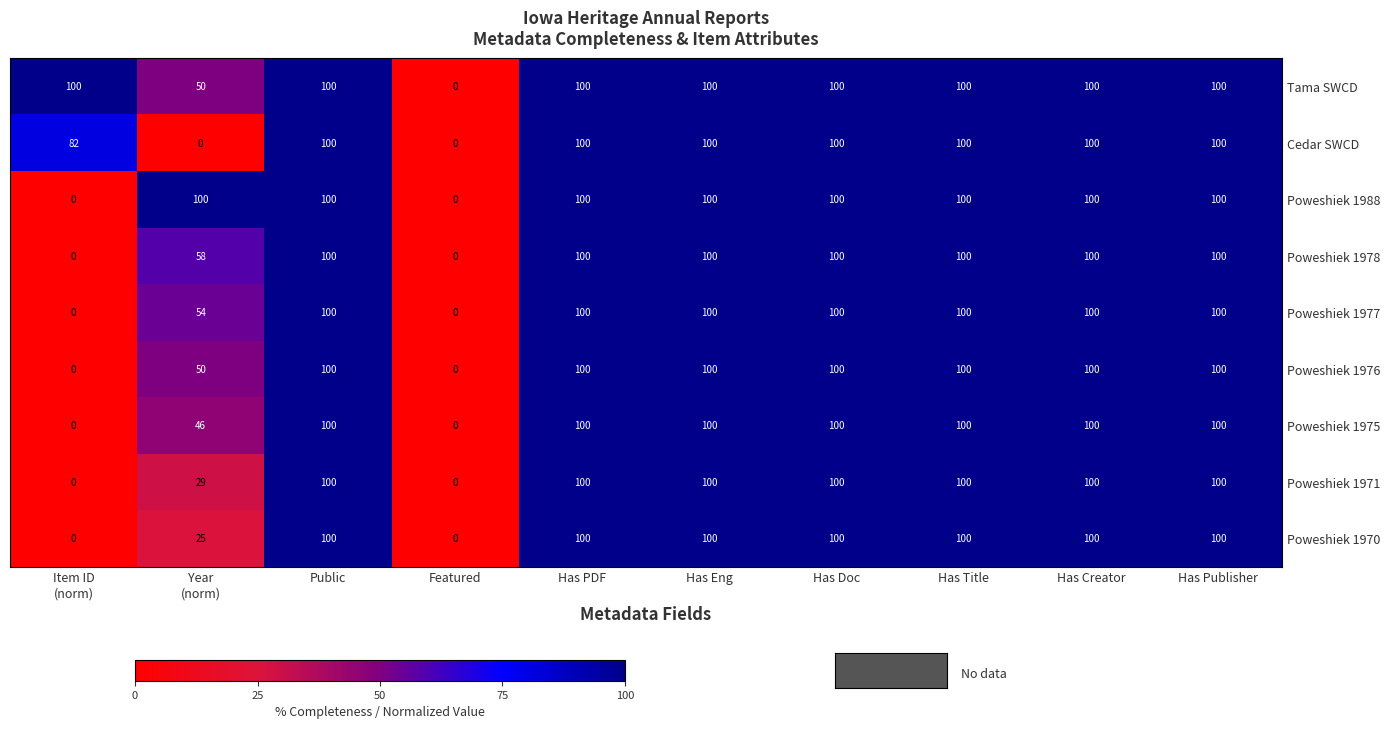

At how many categories does at least one series exceed 56?

9